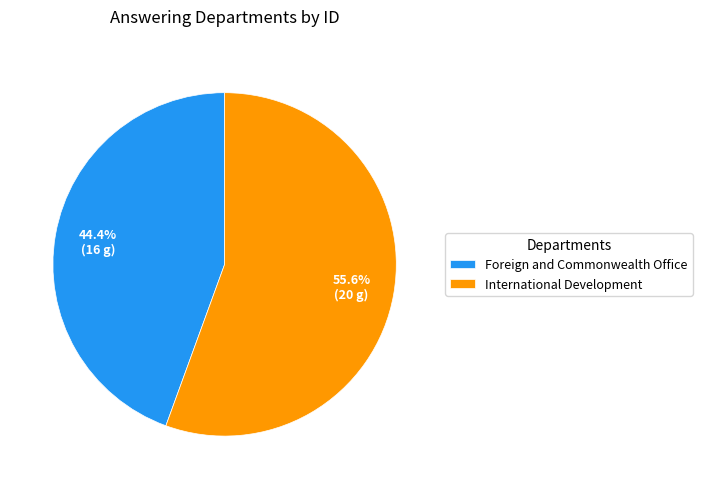

Between Foreign and Commonwealth Office and International Development, which is larger?

International Development